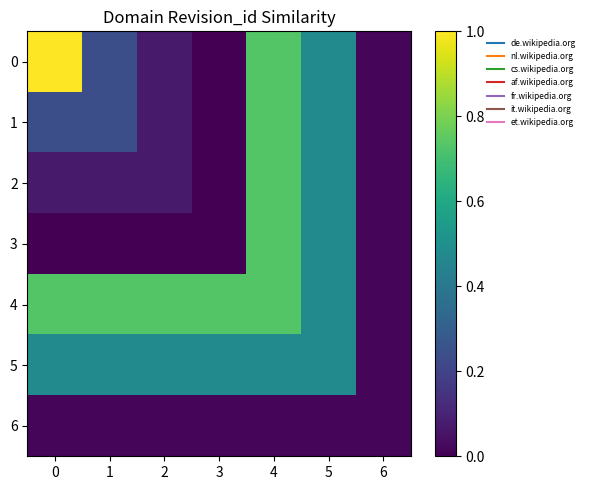

Reading left to right, what are all the values shown in this chart?

0: 0=1.0	1=0.2	2=0.1	3=0.0	4=0.7	5=0.5	6=0.0
1: 0=0.2	1=0.2	2=0.1	3=0.0	4=0.7	5=0.5	6=0.0
2: 0=0.1	1=0.1	2=0.1	3=0.0	4=0.7	5=0.5	6=0.0
3: 0=0.0	1=0.0	2=0.0	3=0.0	4=0.7	5=0.5	6=0.0
4: 0=0.7	1=0.7	2=0.7	3=0.7	4=0.7	5=0.5	6=0.0
5: 0=0.5	1=0.5	2=0.5	3=0.5	4=0.5	5=0.5	6=0.0
6: 0=0.0	1=0.0	2=0.0	3=0.0	4=0.0	5=0.0	6=0.0